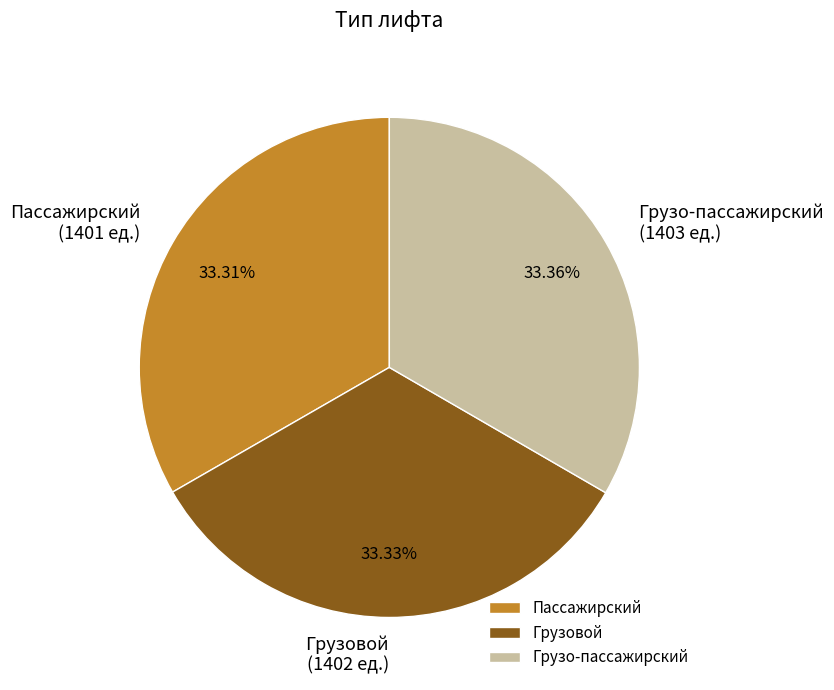

Combined, what portion of the pie is Грузо-пассажирский and Пассажирский?

66.7%